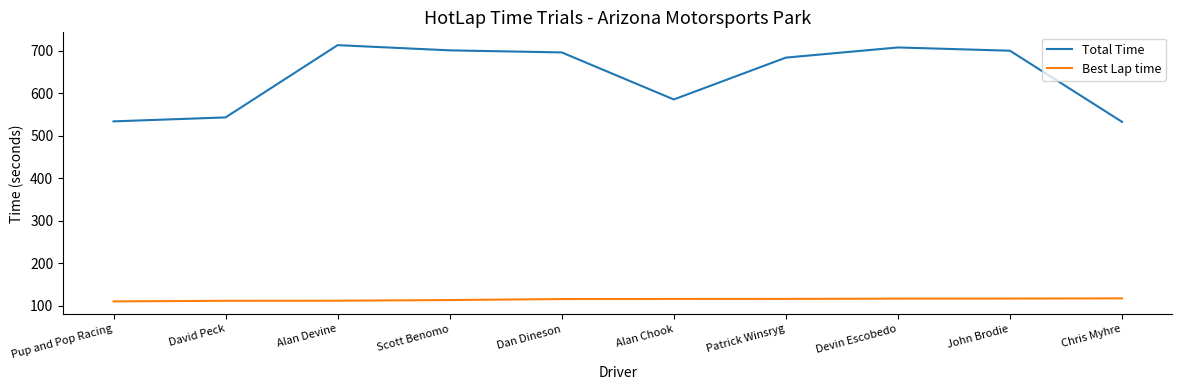

List the series in order of their peak value, highest first.

Total Time, Best Lap time